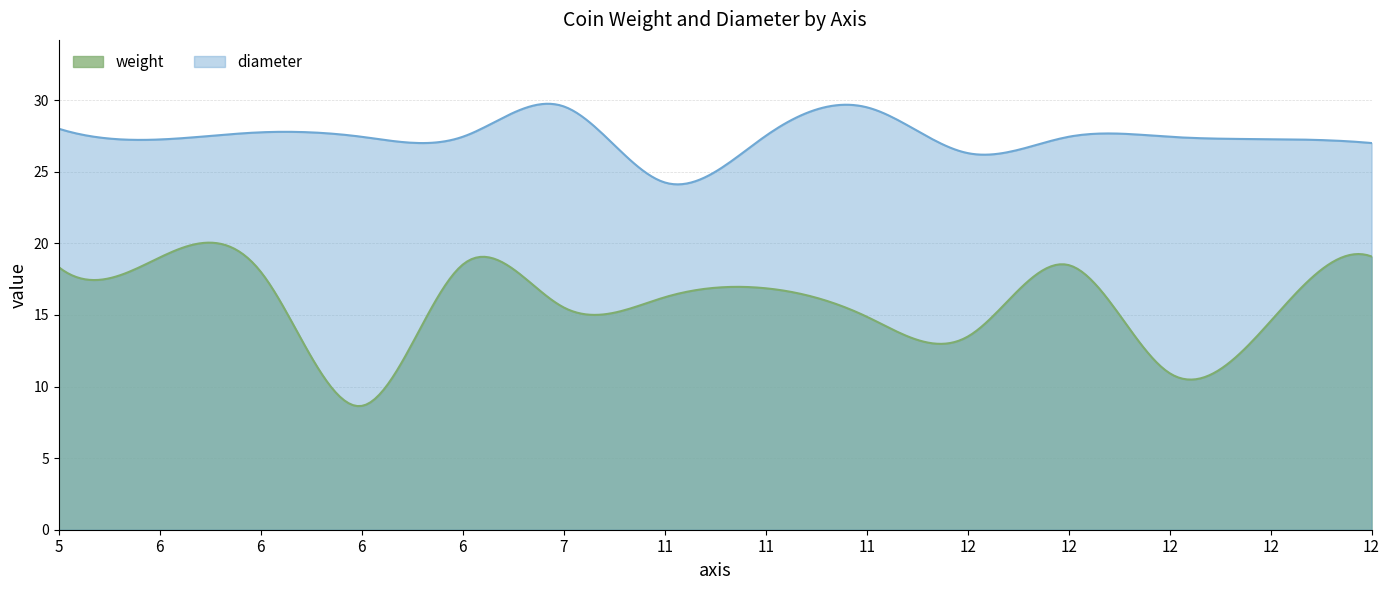

At how many categories does at least one series exceed 18?

300